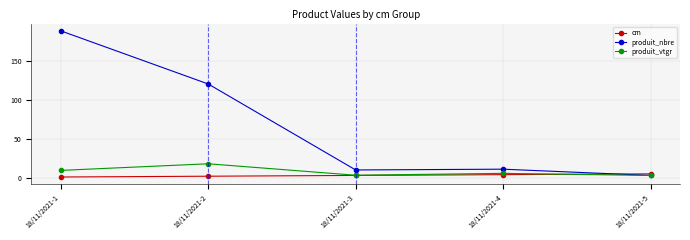

How many distinct data groups are displayed?

3